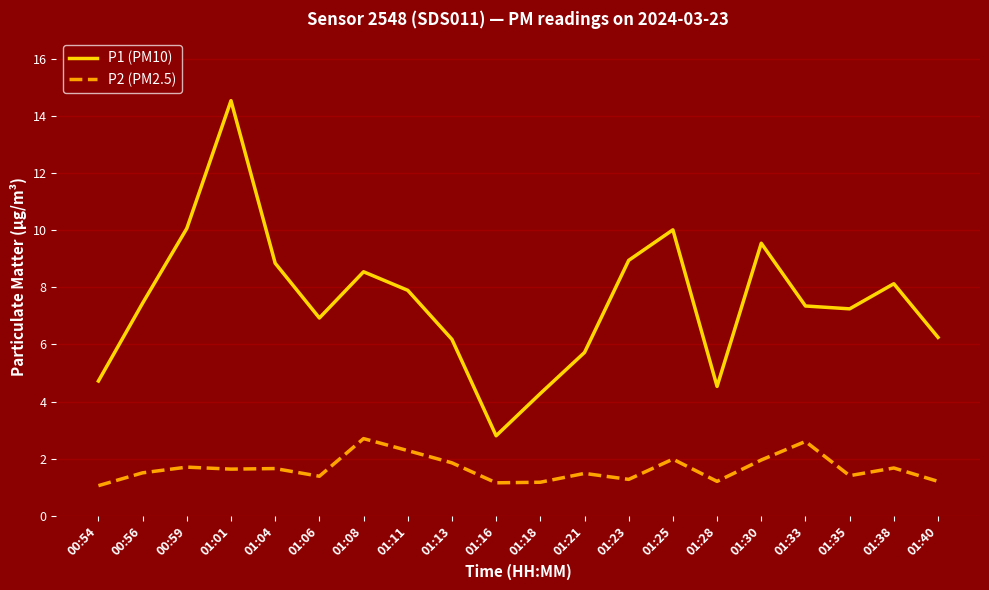

What position from the right is 00:56?

19